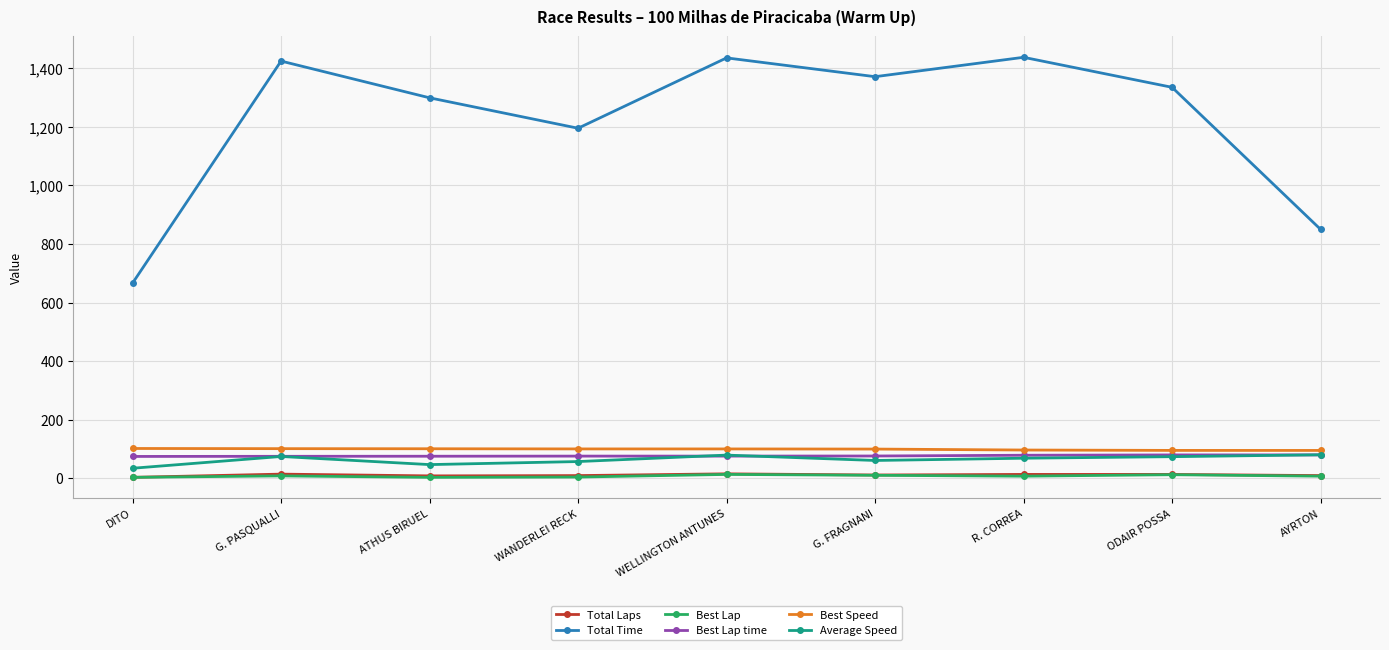

True or false: Total Laps has more than 0 points higher than both neighbors.

True